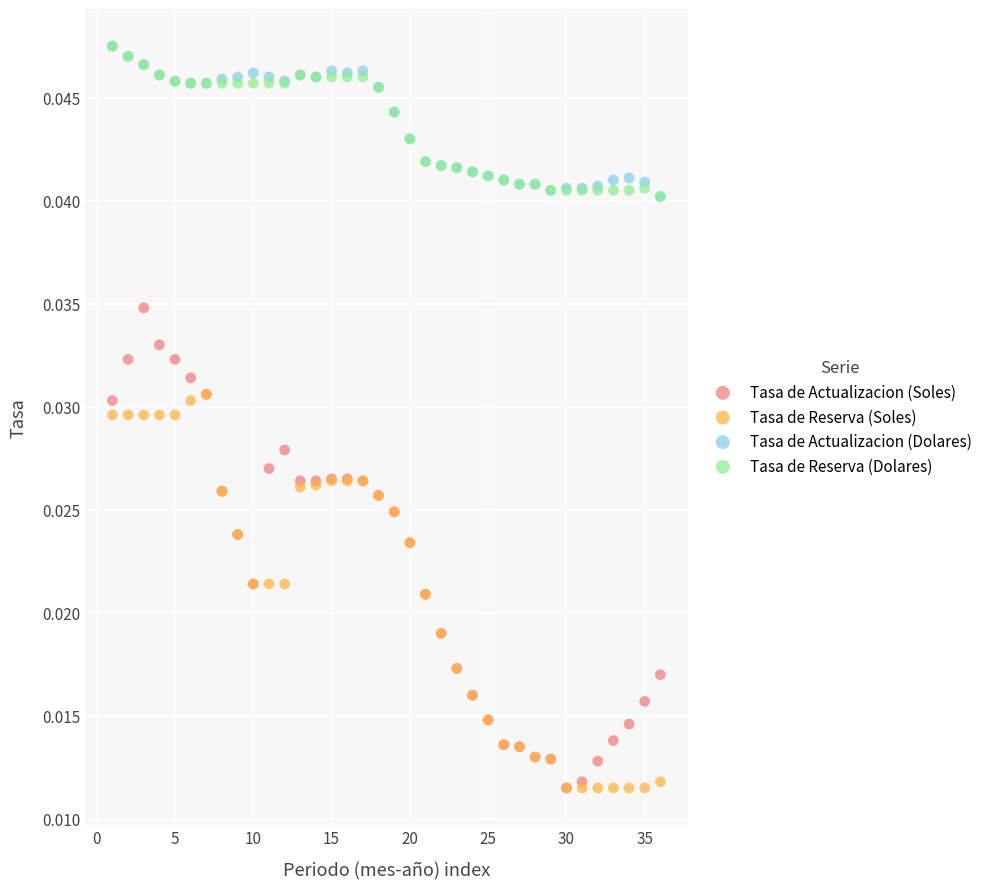

What are all the series names shown in the legend?

Tasa de Actualizacion (Soles), Tasa de Reserva (Soles), Tasa de Actualizacion (Dolares), Tasa de Reserva (Dolares)